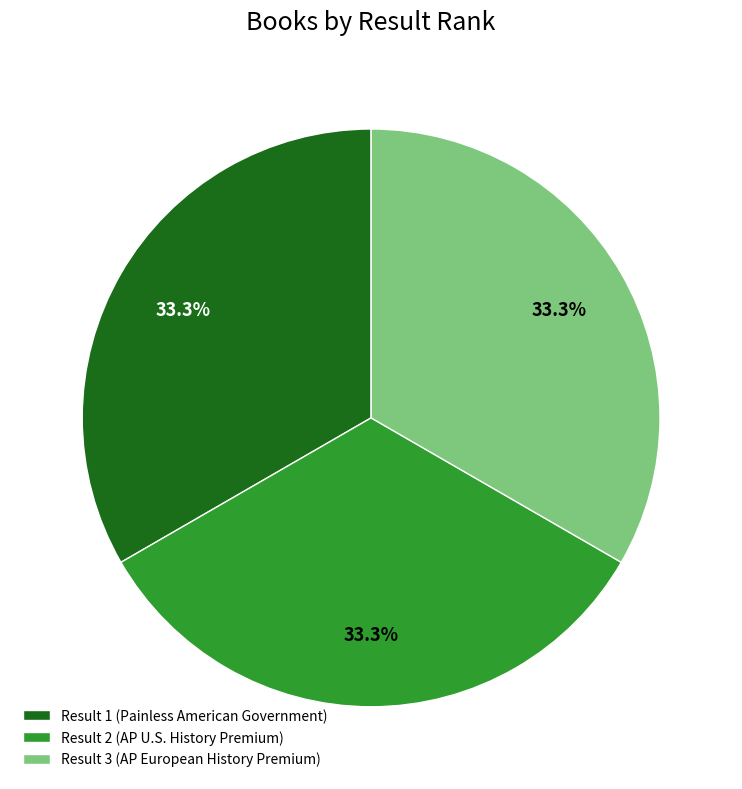

To the nearest percent, what is the combined percentage of Result 1 (Painless American Government) and Result 2 (AP U.S. History Premium)?

67%